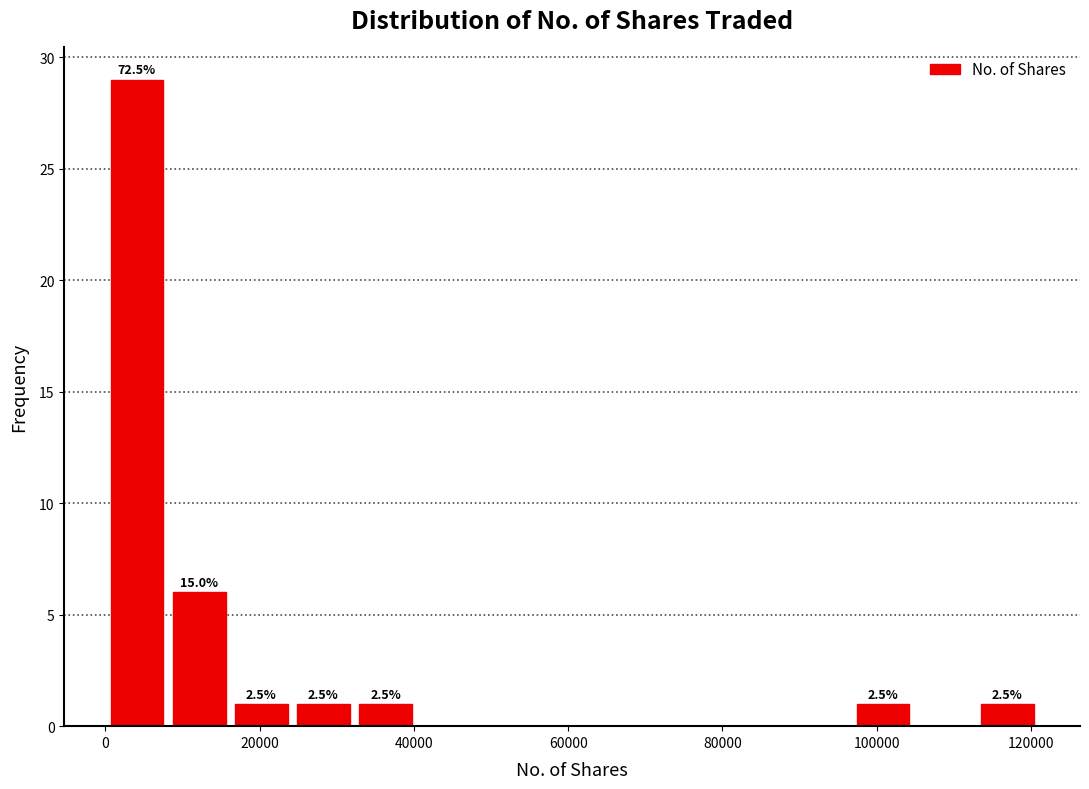

Which range on the x-axis has the tallest bar?

0 to 8000